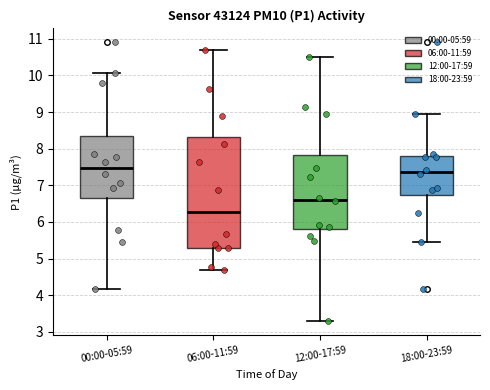

Where is the lower edge of the box for 06:00-11:59 on the y-axis? The values are not printed on the chart, so give them approximately, as read against the axis.

5.3